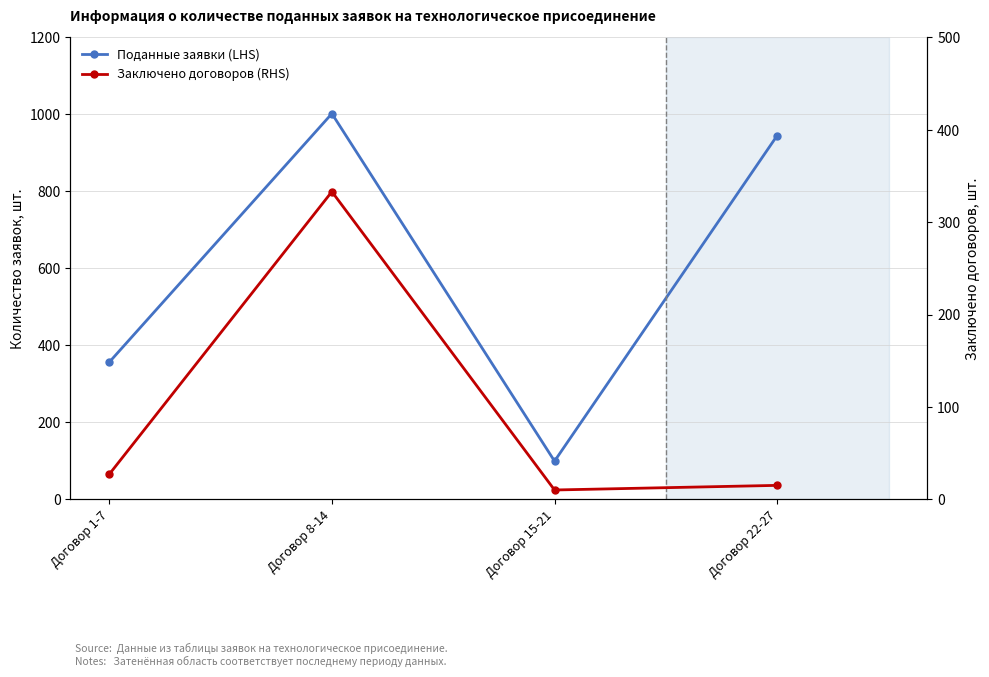

How many lines are shown in the chart?

2